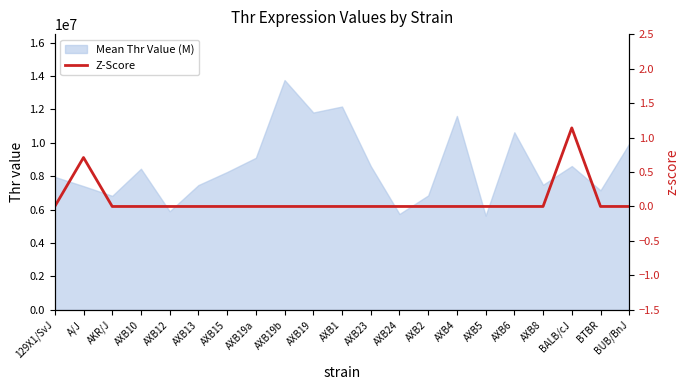

What is the label of the 7th point from the left?

AXB15